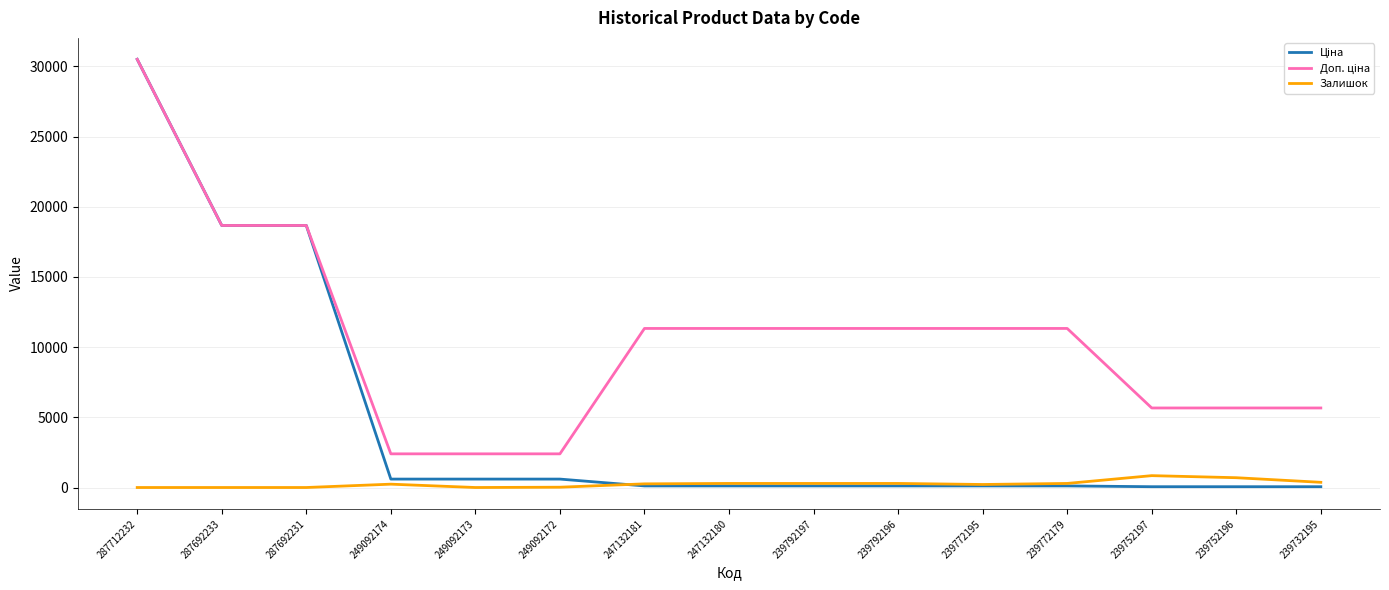

At which category is the sum across all series the highest?

287712232